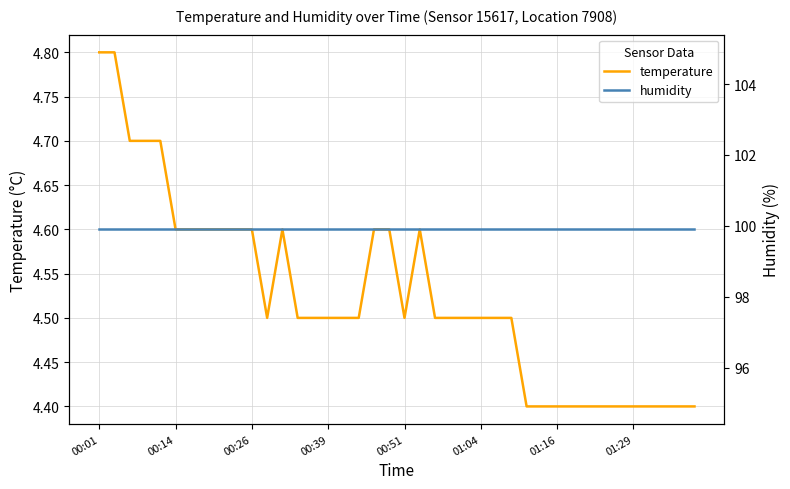

The humidity series shows 99.9 at 23. True or false?

True